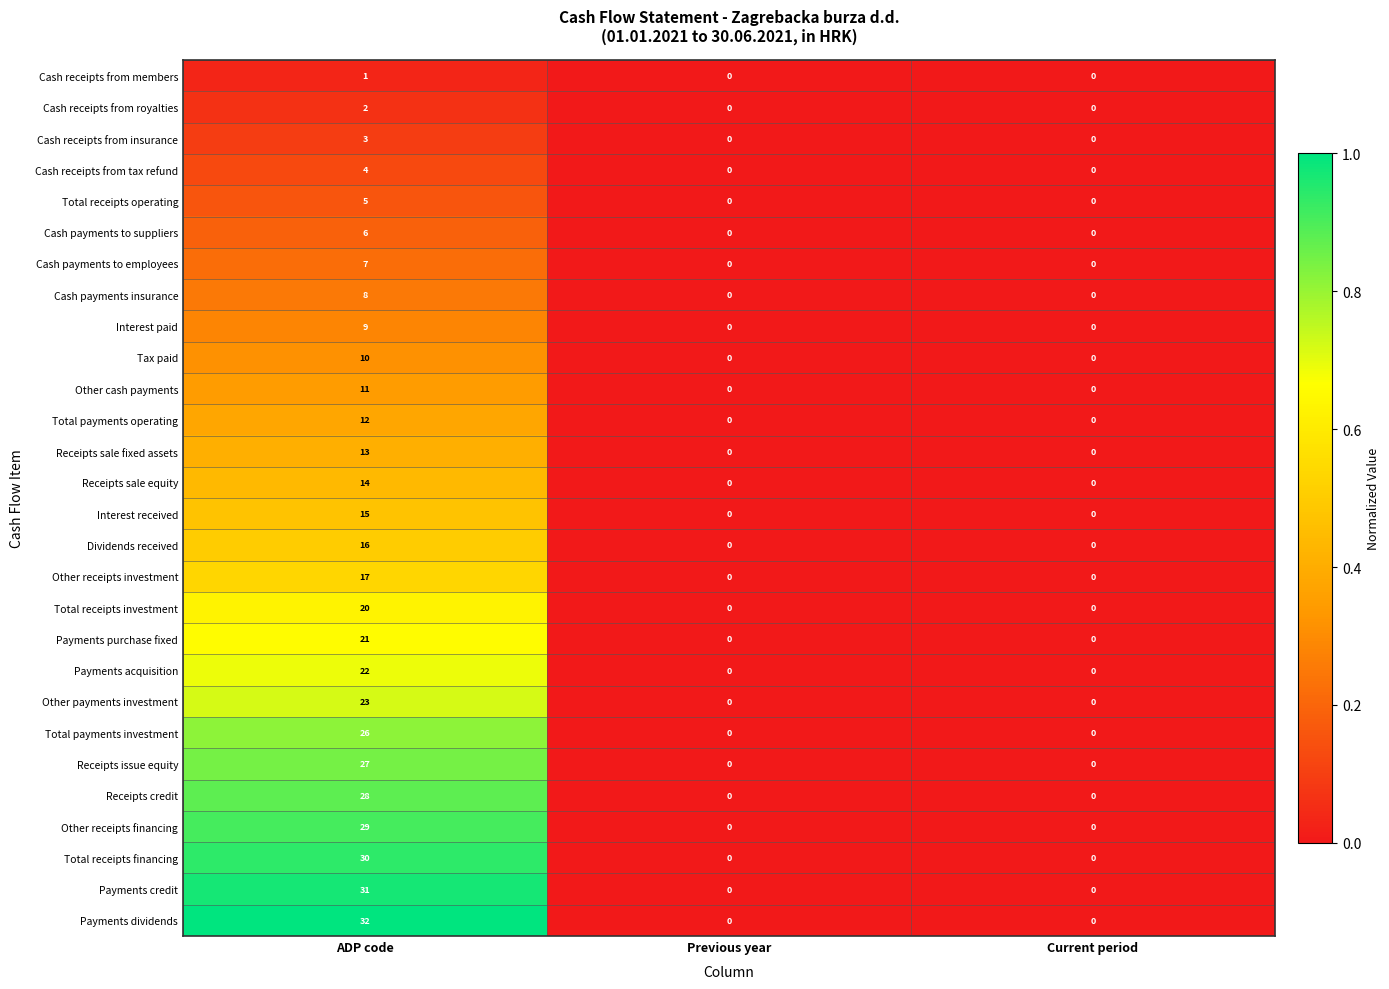

Rank the series at ADP code from highest to lowest value.

Payments dividends, Payments credit, Total receipts financing, Other receipts financing, Receipts credit, Receipts issue equity, Total payments investment, Other payments investment, Payments acquisition, Payments purchase fixed, Total receipts investment, Other receipts investment, Dividends received, Interest received, Receipts sale equity, Receipts sale fixed assets, Total payments operating, Other cash payments, Tax paid, Interest paid, Cash payments insurance, Cash payments to employees, Cash payments to suppliers, Total receipts operating, Cash receipts from tax refund, Cash receipts from insurance, Cash receipts from royalties, Cash receipts from members